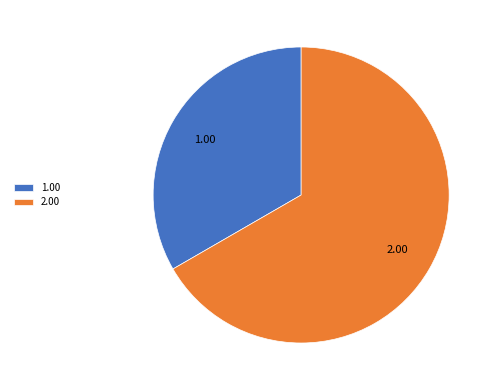

Approximately how many times larger is the value at 2.00 compared to 1.00?

2.0